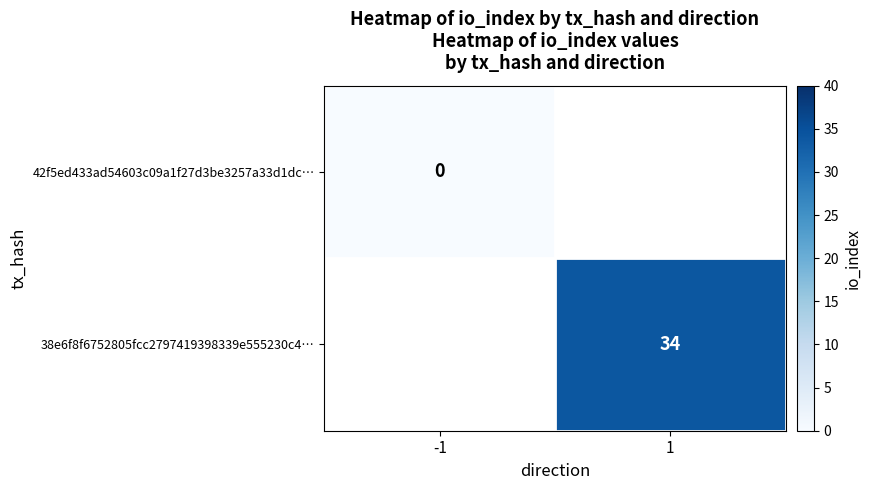

Is it true that 38e6f8f6752805fcc2797419398339e555230c4… equals 34 at 1?

True